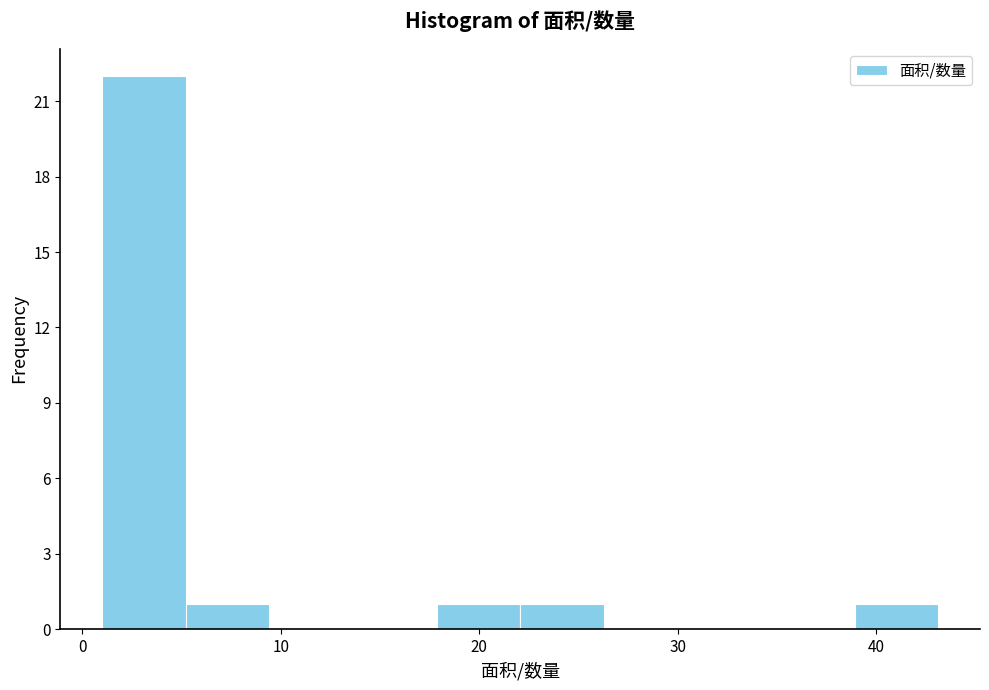

Reading left to right, list every bar in this chart as the range it spans on the x-axis followed by its height. Neither the bar edges nor the heights are printed on the chart, so give them approximately, as read against the axes.

1 to 5: 22
5 to 9: 1
9 to 14: 0
14 to 18: 0
18 to 22: 1
22 to 26: 1
26 to 30: 0
30 to 35: 0
35 to 39: 0
39 to 43: 1